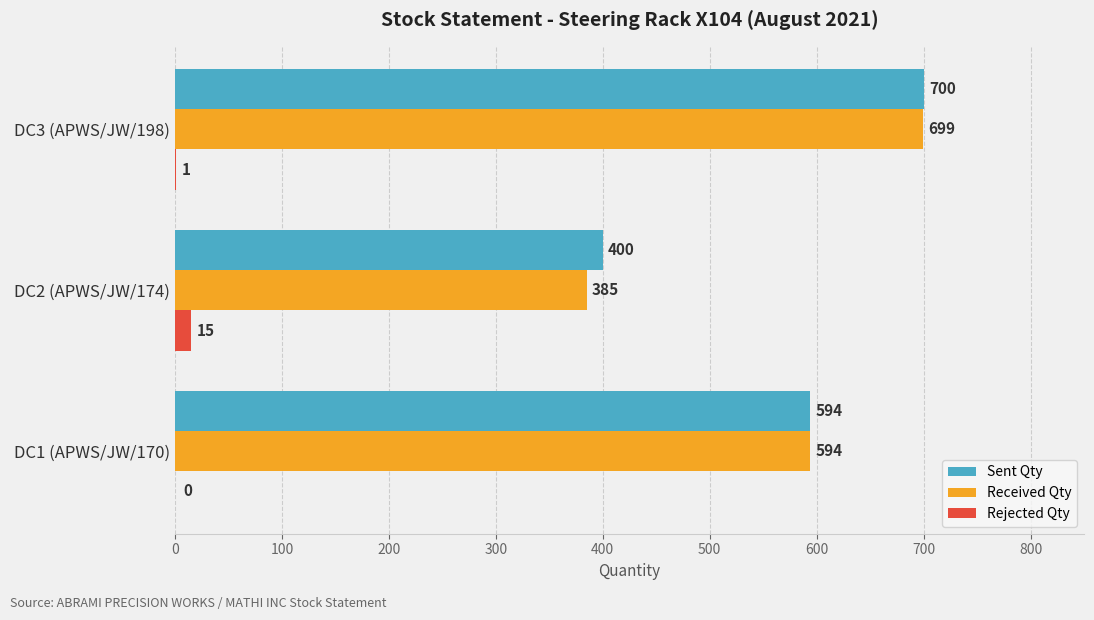

What is the sum of all Rejected Qty values?

16